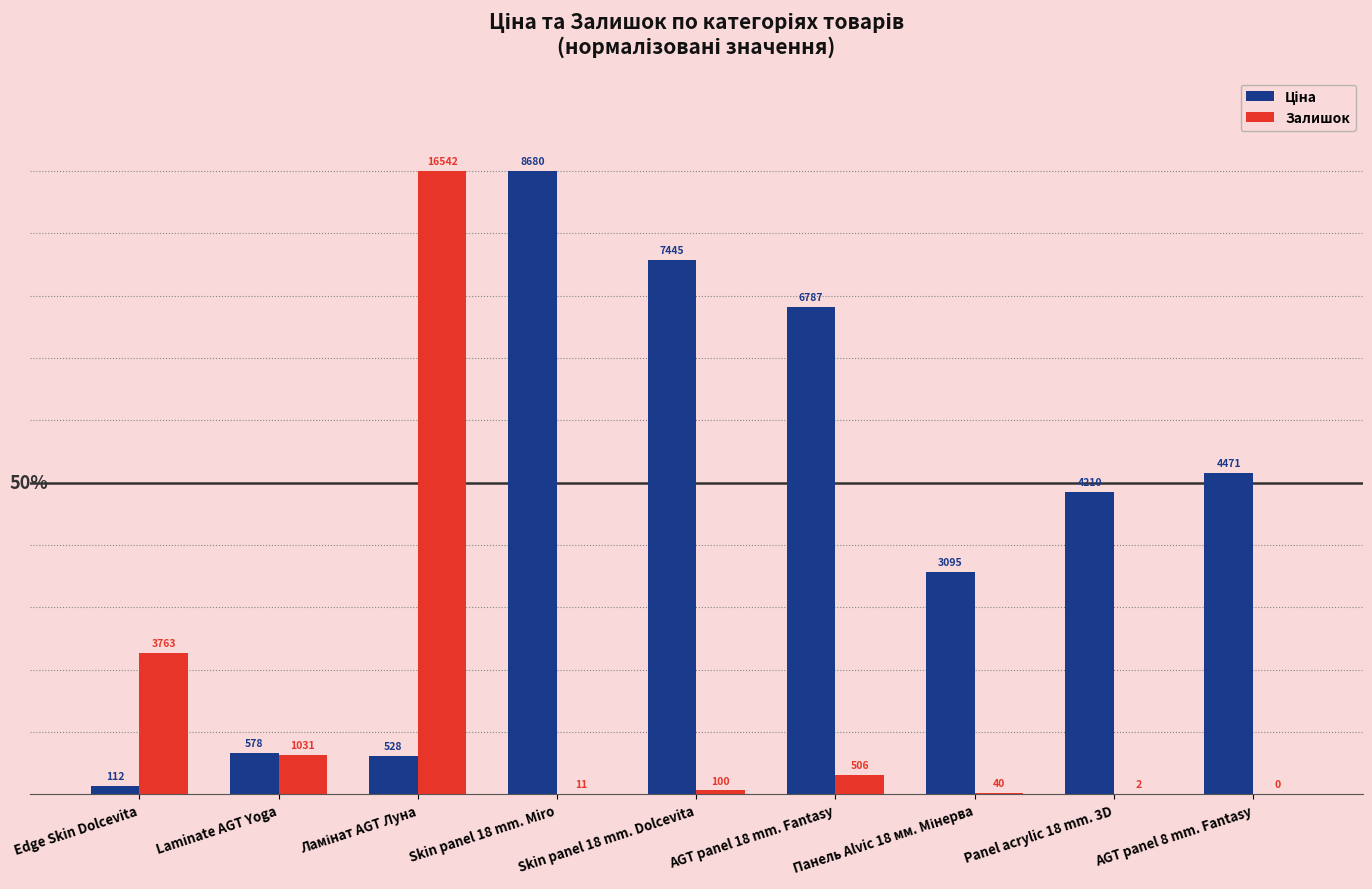

Rank the series at Skin panel 18 mm. Miro from highest to lowest value.

Ціна, Залишок